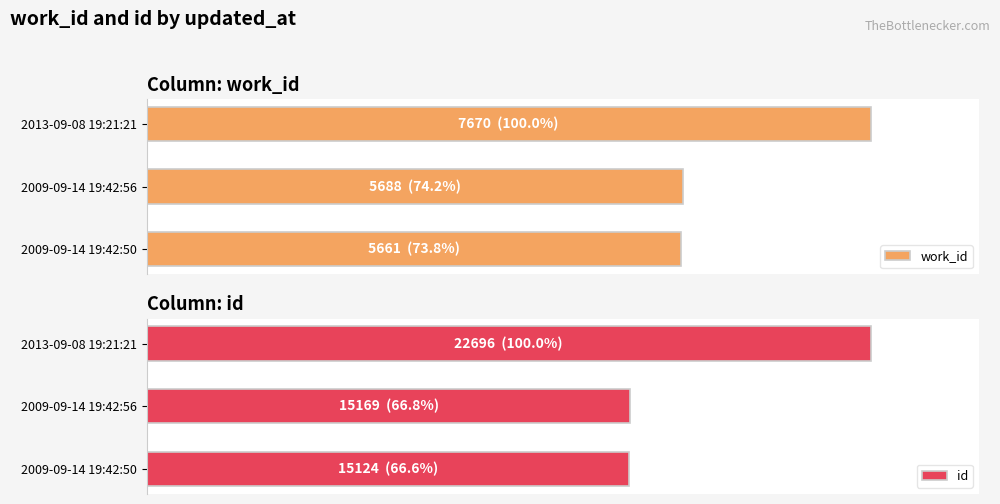

What is the minimum value for work_id?

73.8